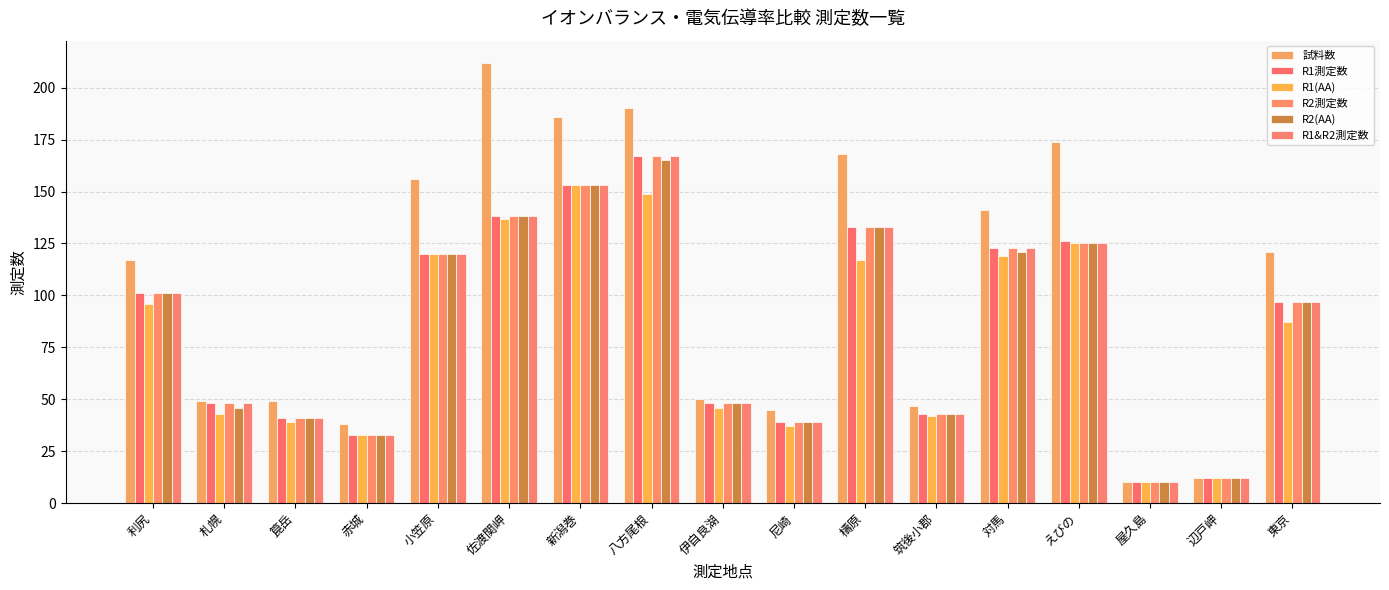

At which label is R1測定数 closest to 88?

東京